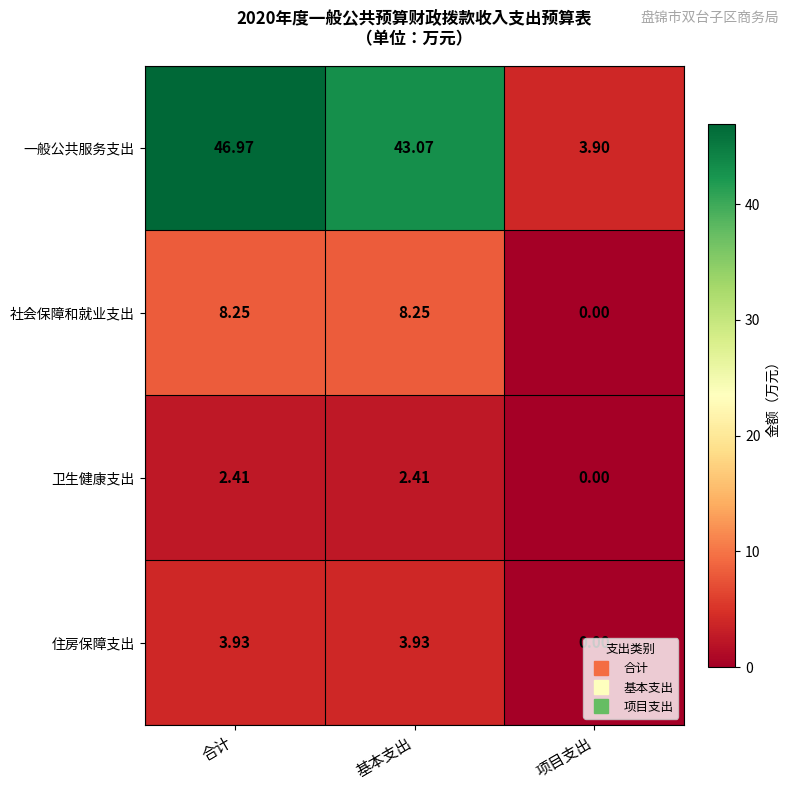

Which series has the largest total across all categories?

一般公共服务支出